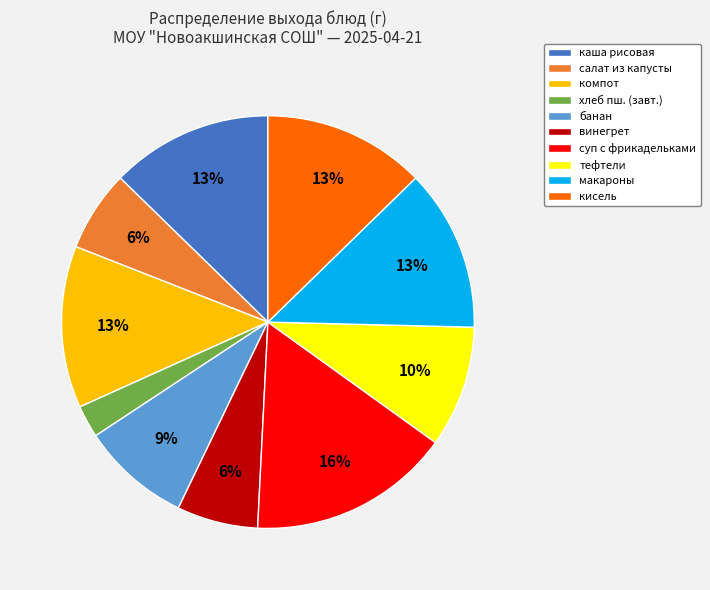

Does any single category account for the majority?

No